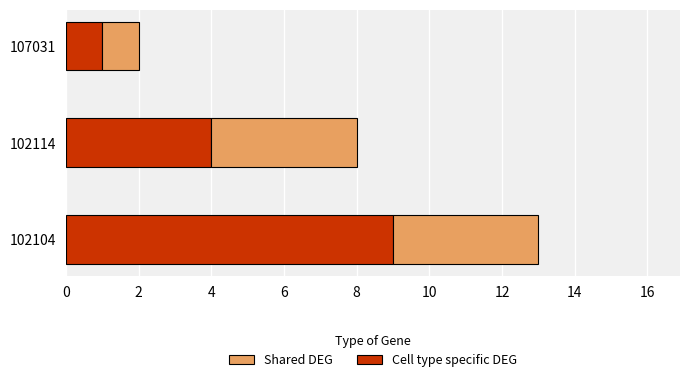

At which label is Cell type specific DEG closest to 5?

102114